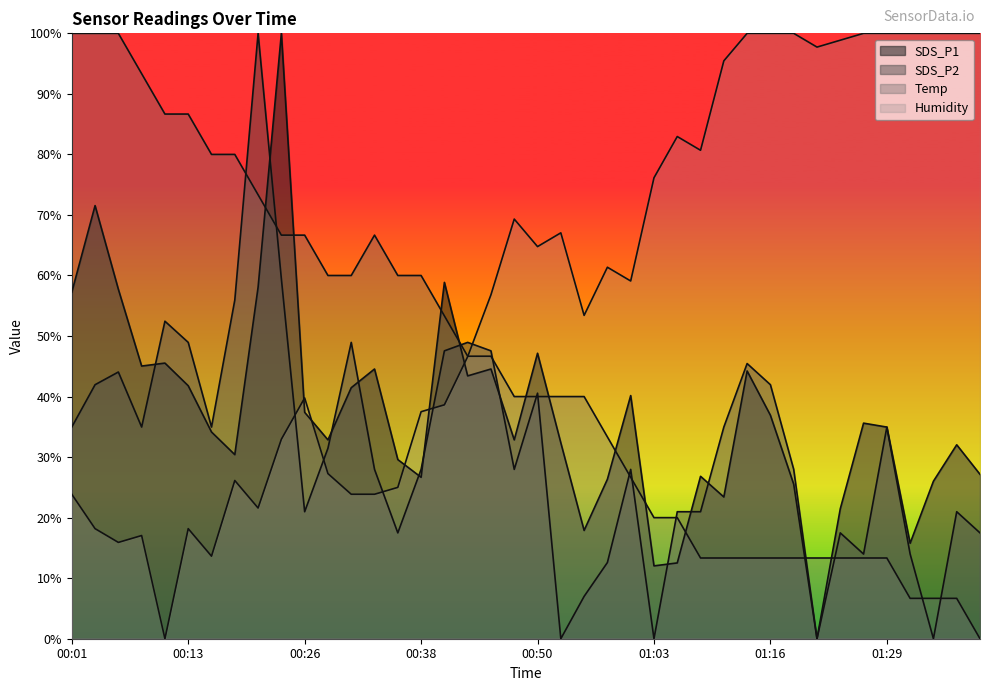

Which series has the largest total across all categories?

Humidity